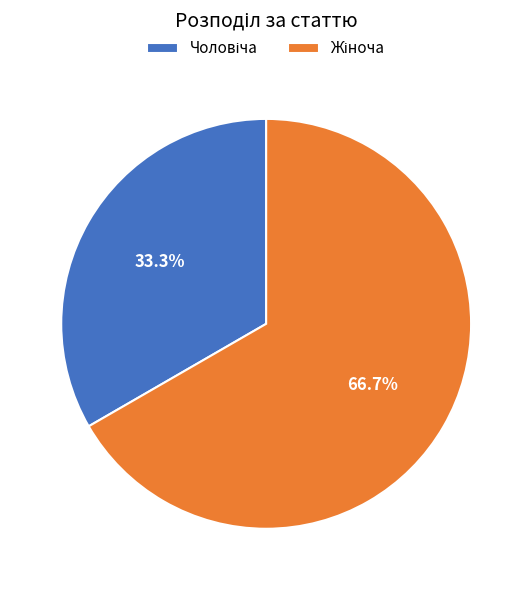

Is there a majority slice in this chart?

Yes